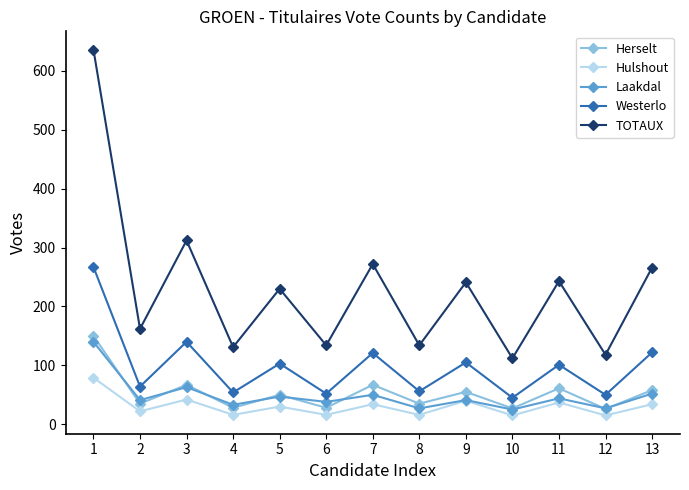

The value of Herselt at 7 is 67. True or false?

True